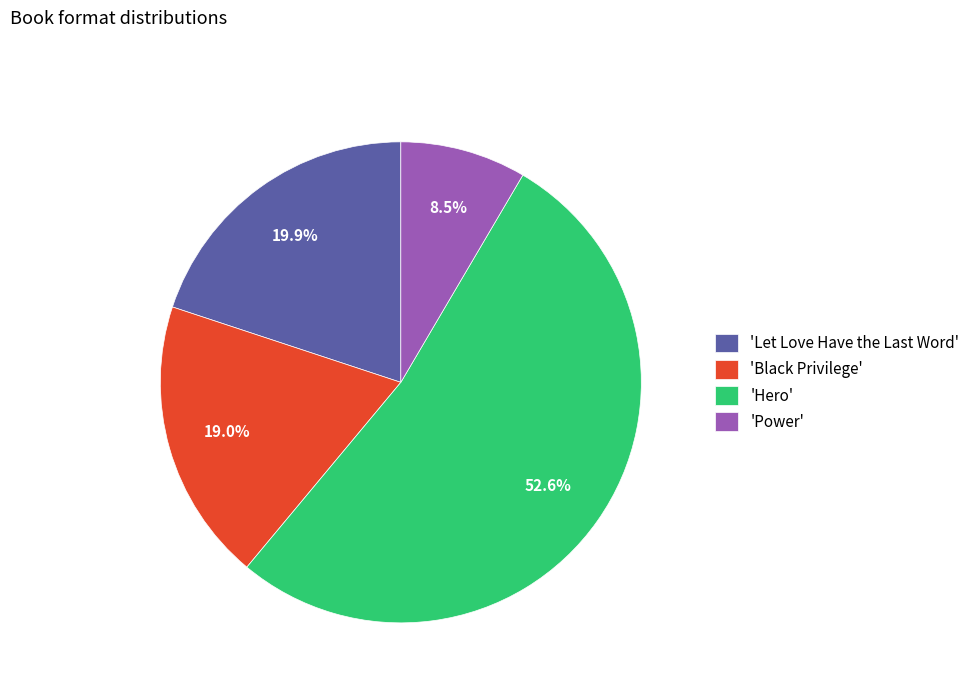

What portion of the pie excludes 'Black Privilege'?

81.0%